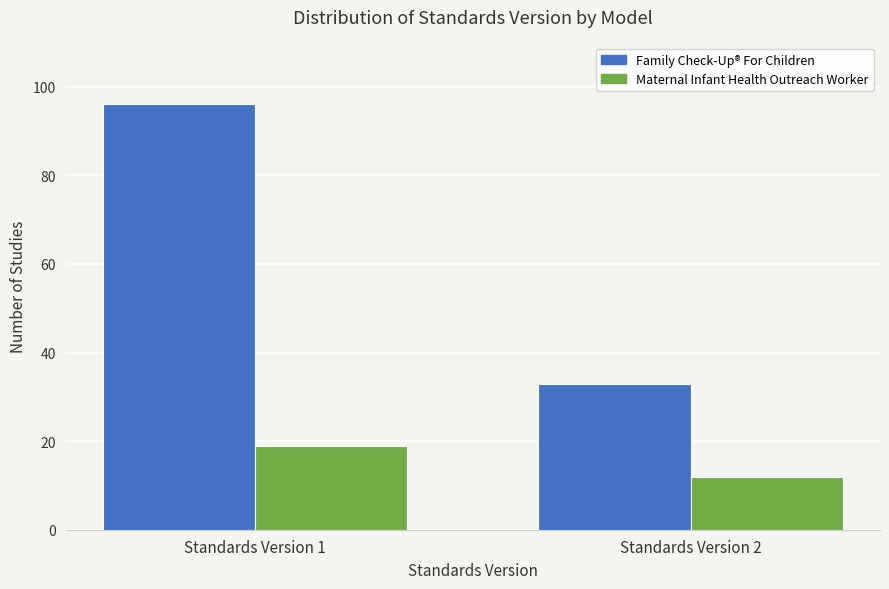

What is the total value across all series at Standards Version 2?

45